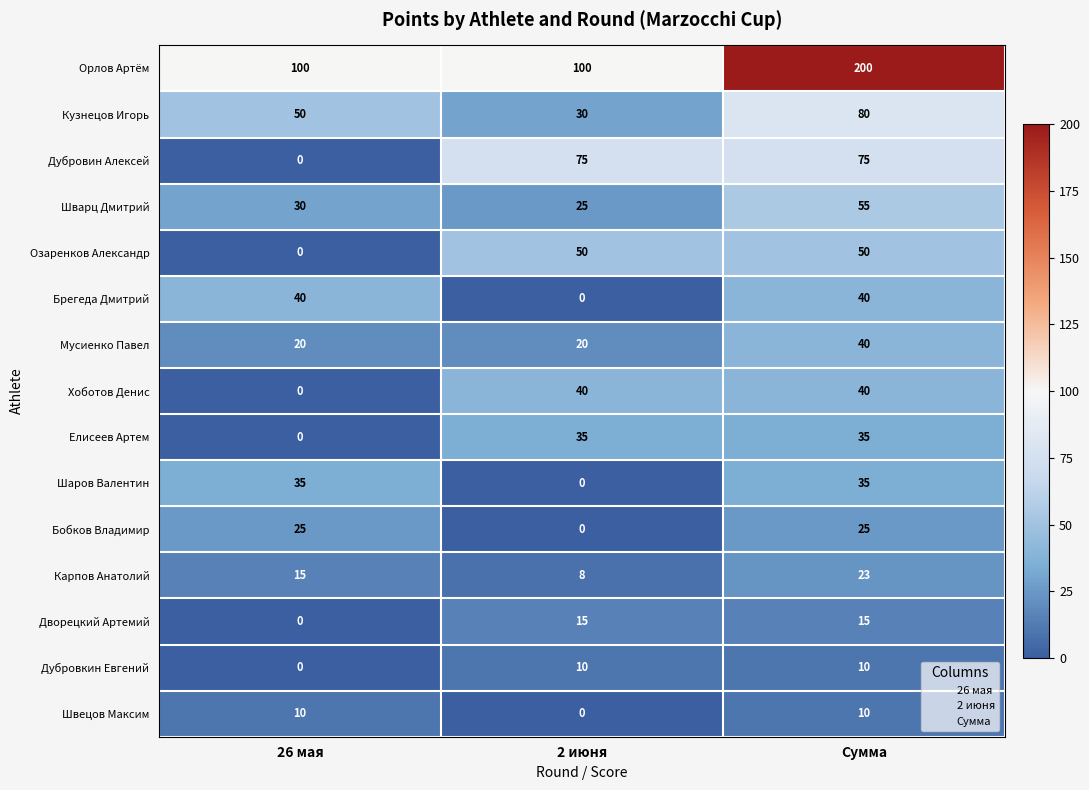

What is the sum of the Шаров Валентин values at 26 мая and 2 июня?

35